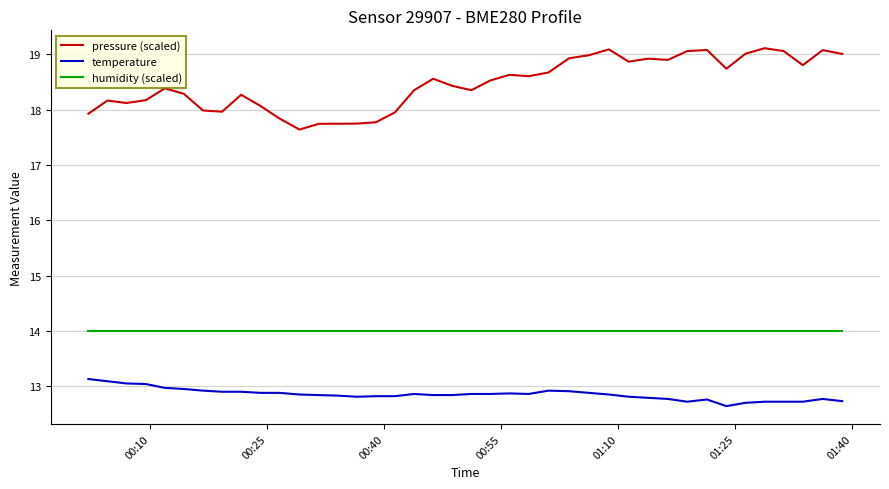

True or false: humidity (scaled) and pressure (scaled) intersect in this chart.

False